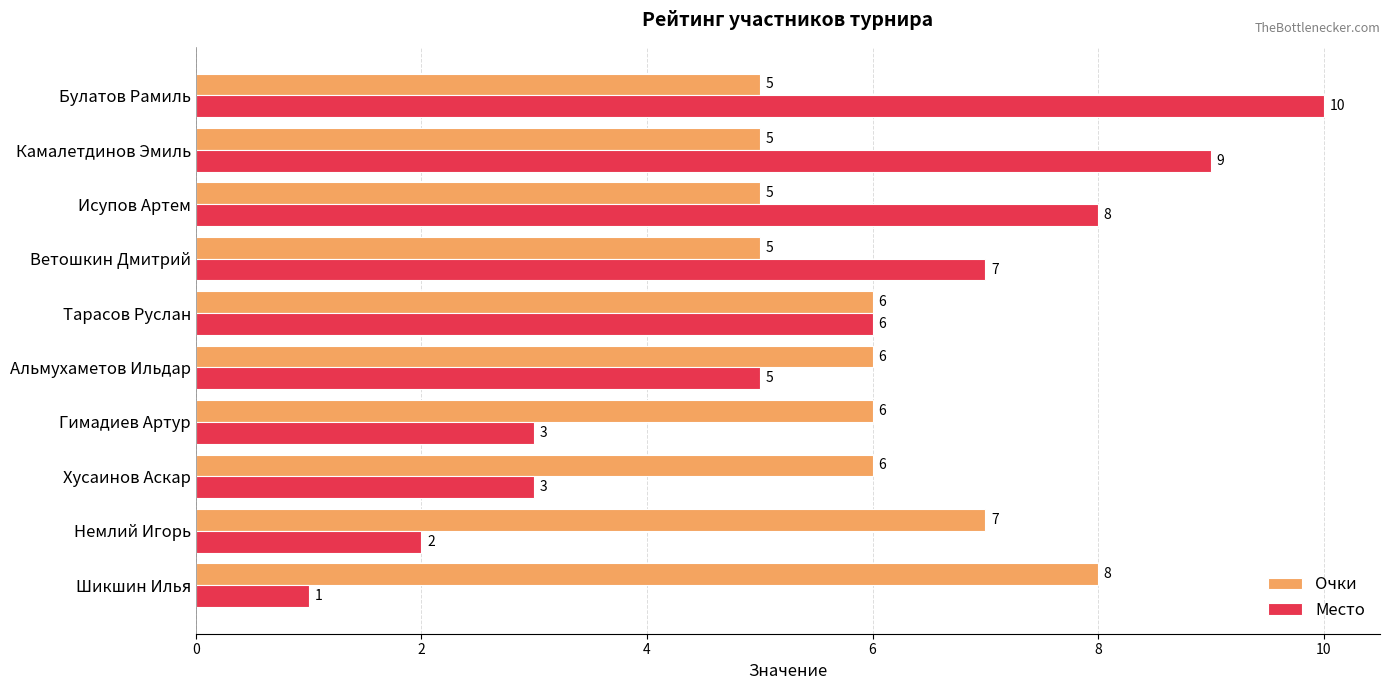

What are all the series names shown in the legend?

Очки, Место